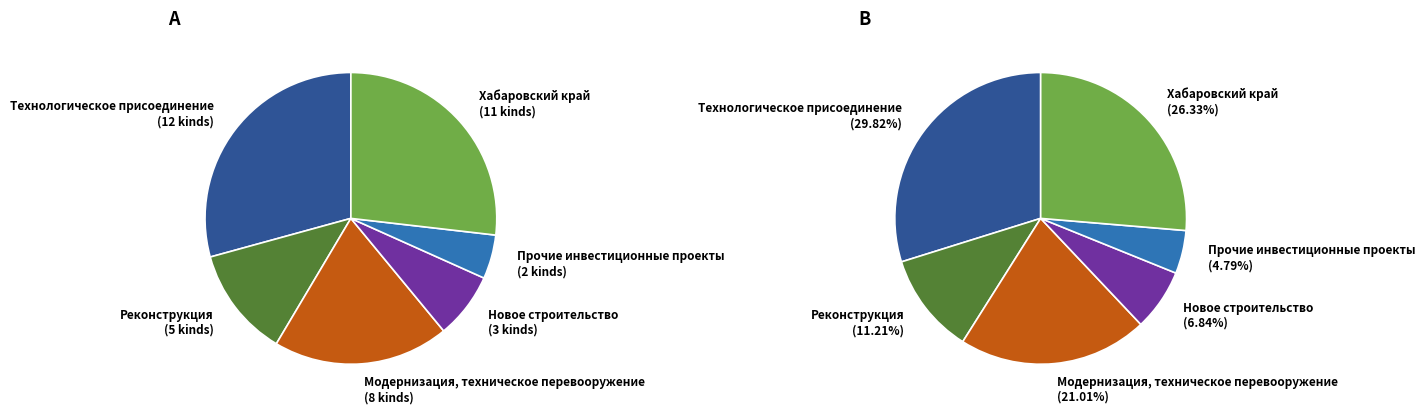

What percentage is NOT represented by Модернизация,
техническое
перевооружение?

79.0%